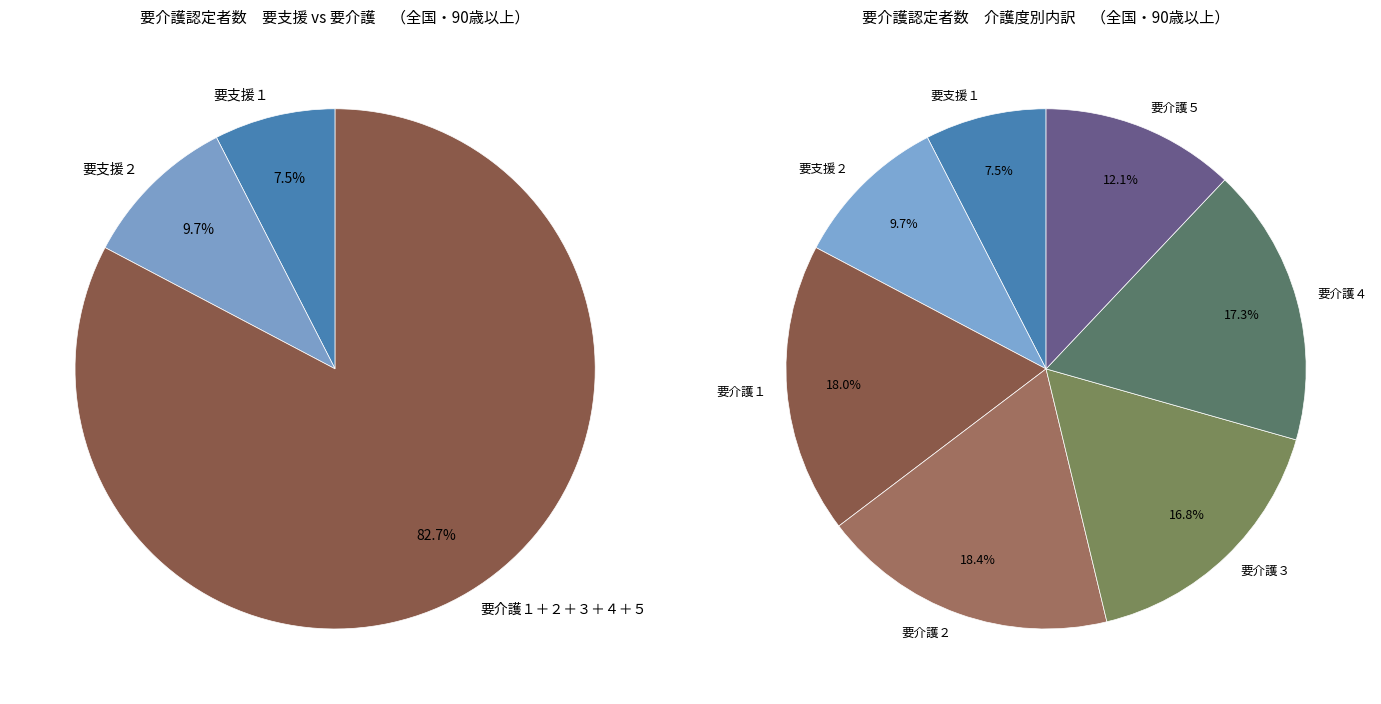

What percentage is the 要介護５ slice, to the nearest percent?

12%